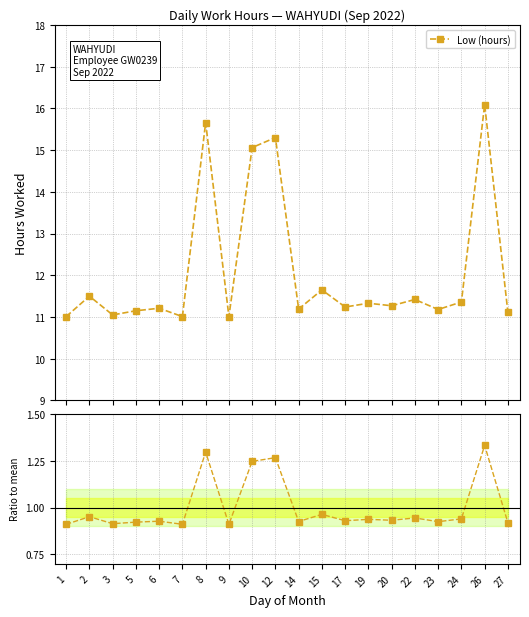

Between 2 and 22, which is larger?

2